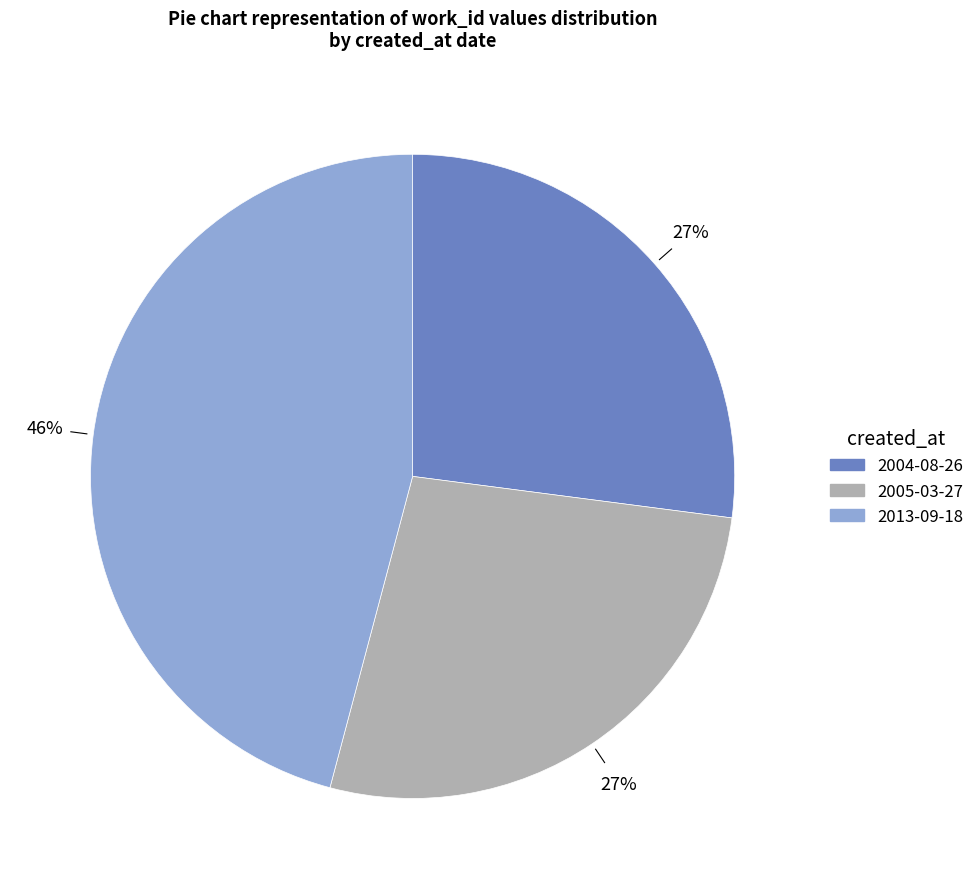

What is the ratio of the value at 2004-08-26 to the value at 2005-03-27?

1.0